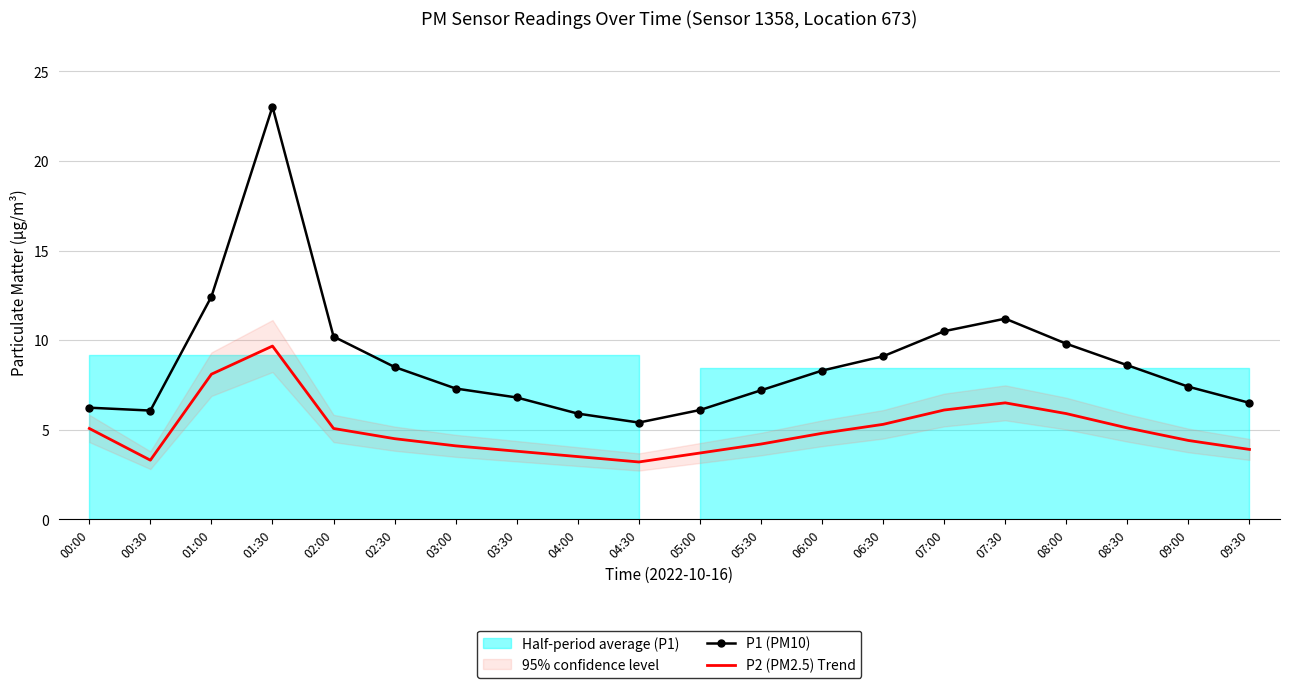

What is the difference between the maximum and minimum values in the P1 (PM10) series?

17.6